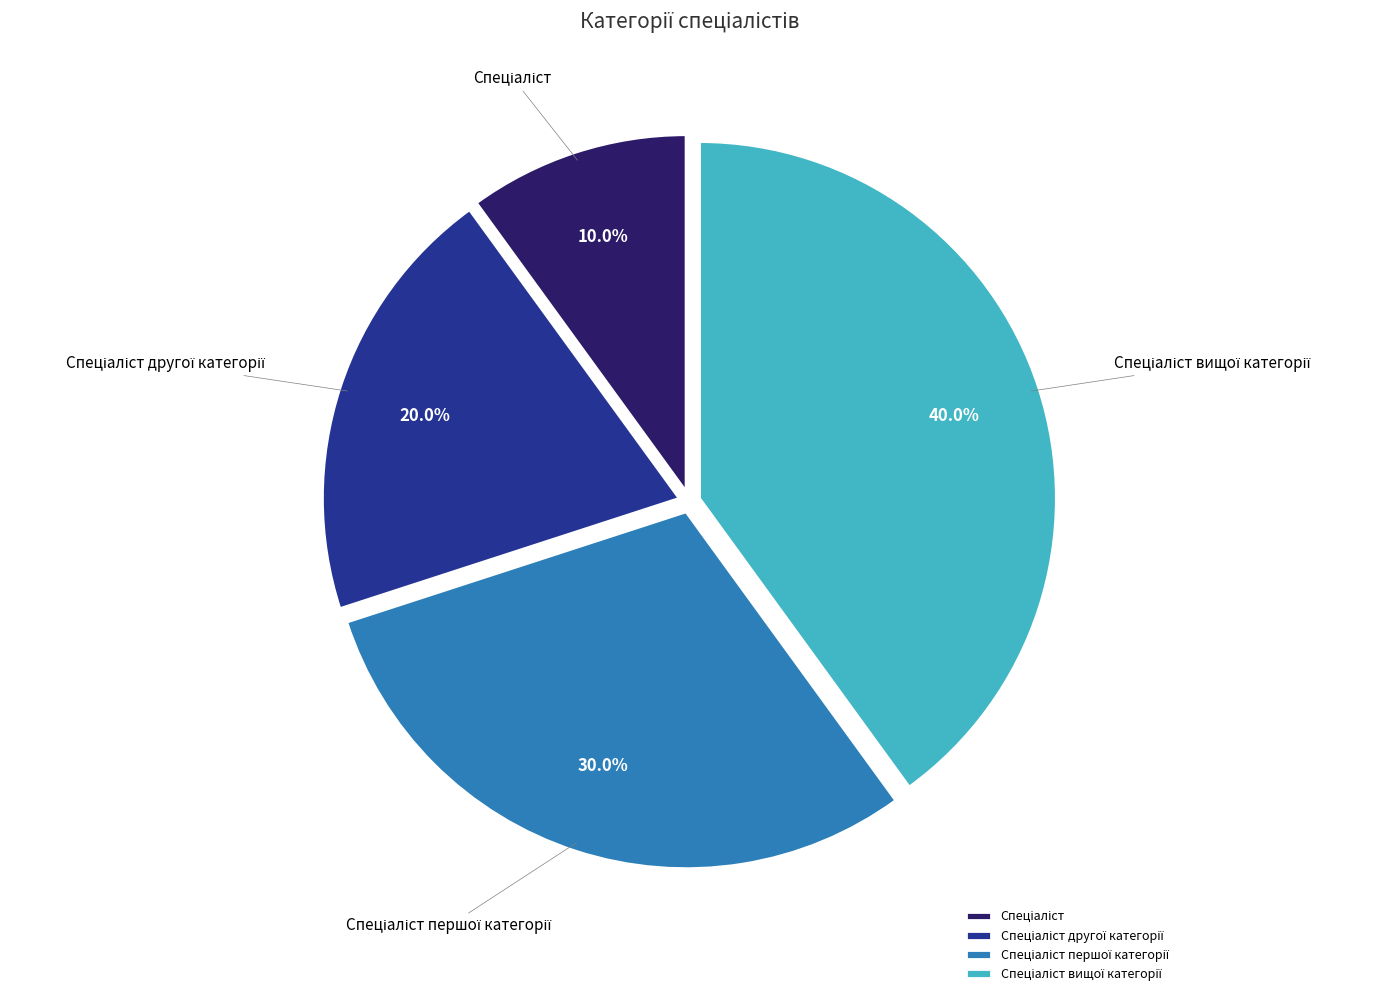

Is there any slice that represents more than half of the pie?

No